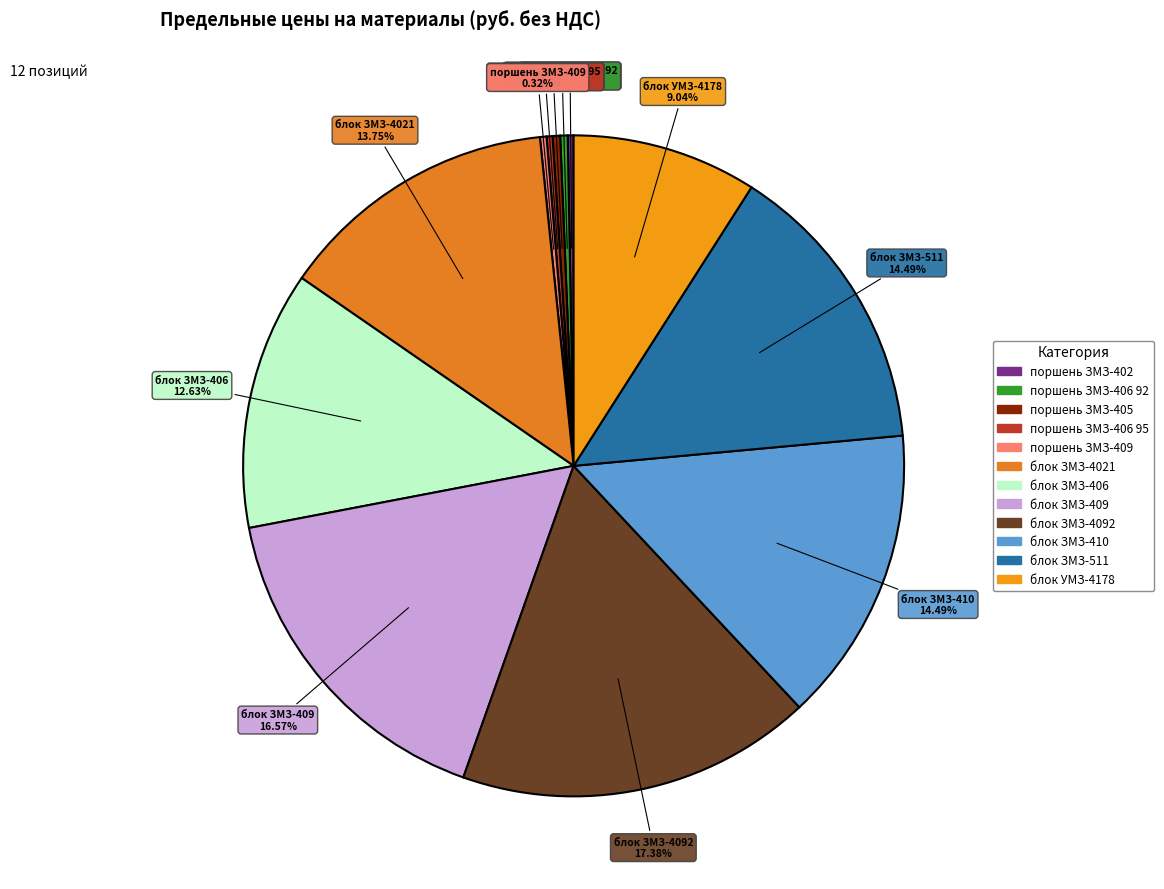

Is there any slice that represents more than half of the pie?

No